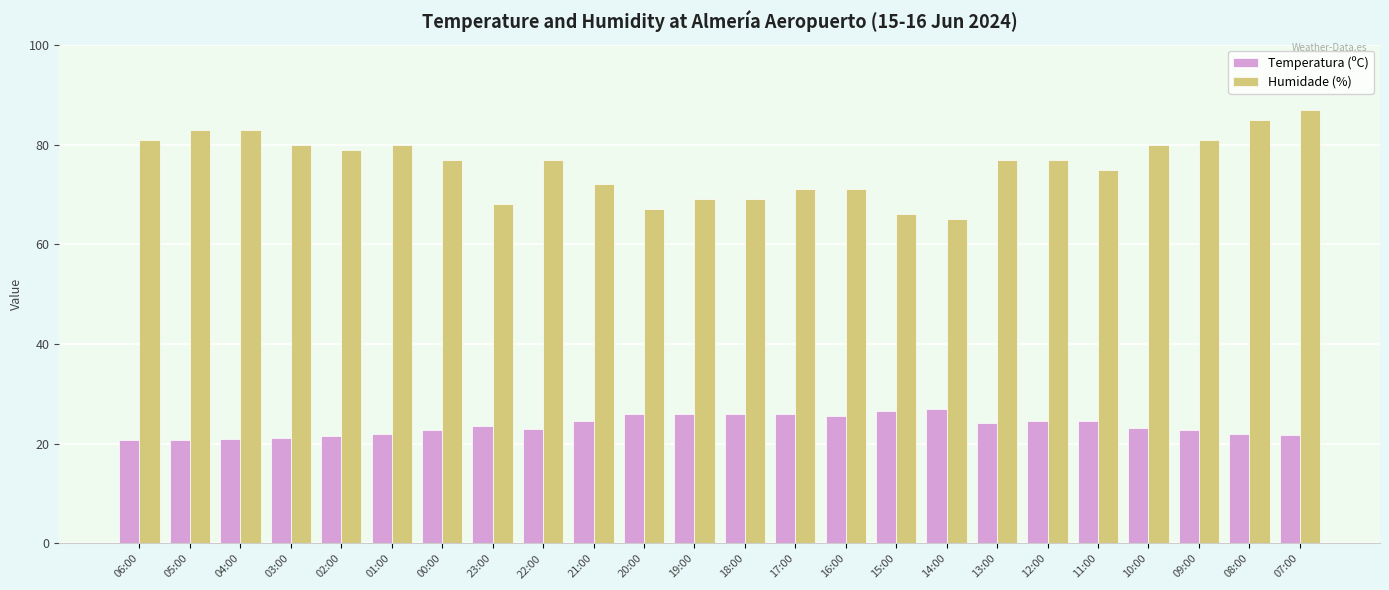

Count the number of data series in this chart.

2